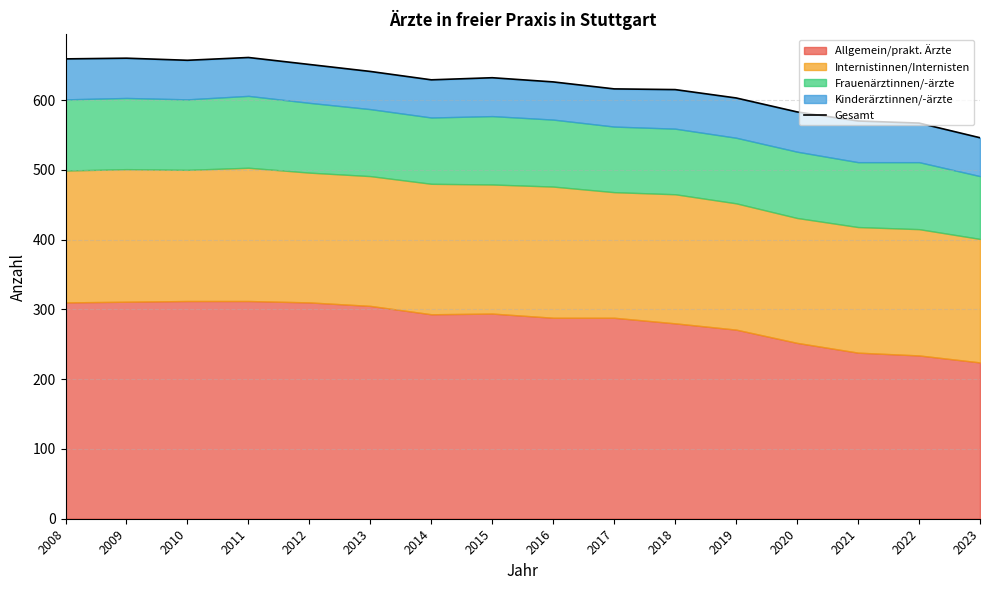

Rank the categories by value from lowest to highest.

2023, 2022, 2021, 2020, 2019, 2018, 2017, 2016, 2014, 2015, 2013, 2012, 2010, 2008, 2009, 2011